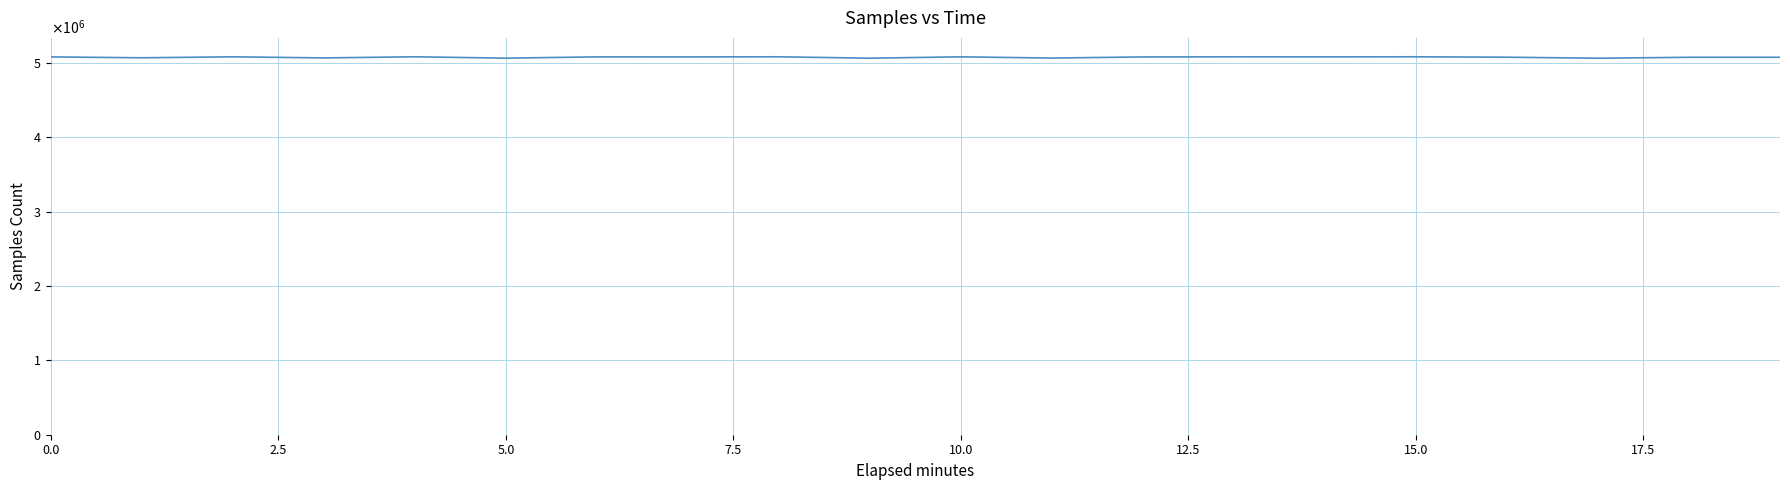

Does the chart display data point markers on the line(s)?

No